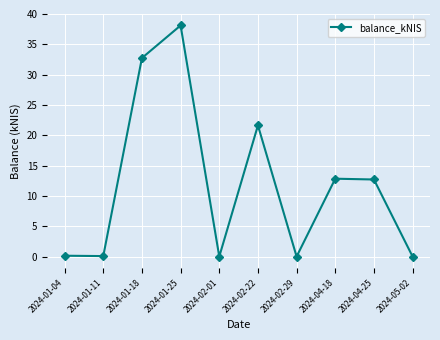

What position from the left is 2024-02-01?

5